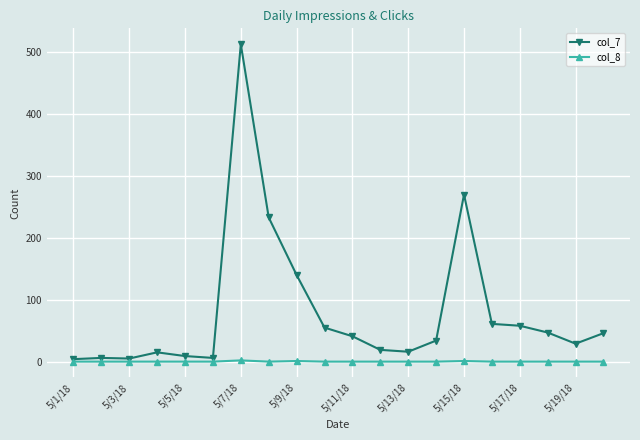

Rank the series by their average value, from highest to lowest.

col_7, col_8